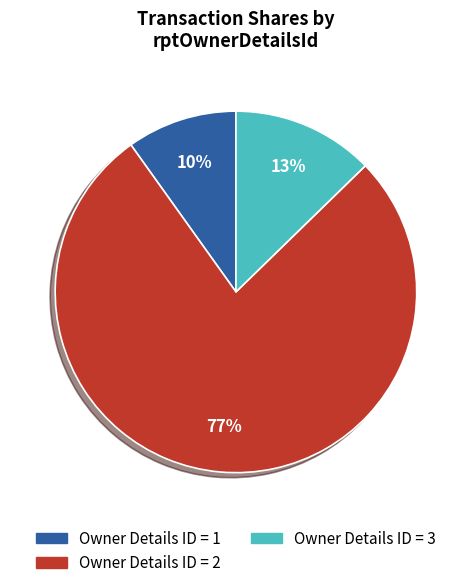

Count the number of slices in the pie.

3